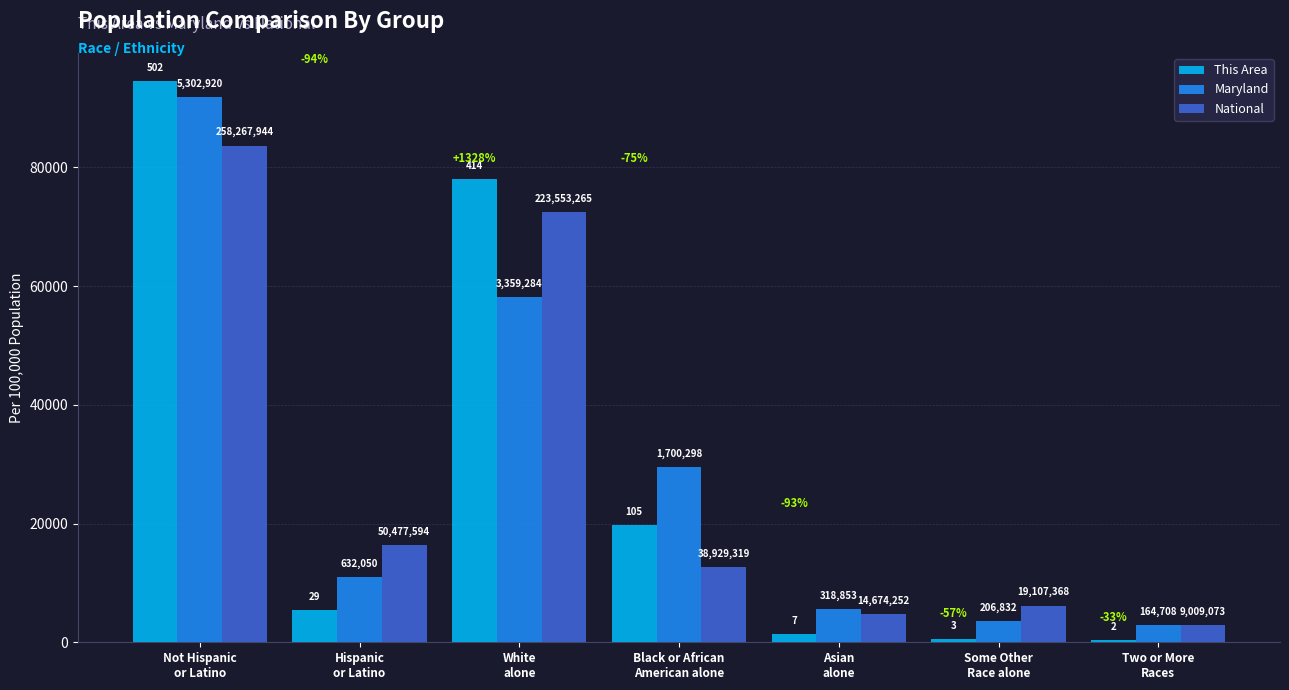

What is the average value of the This Area series?

28571.4